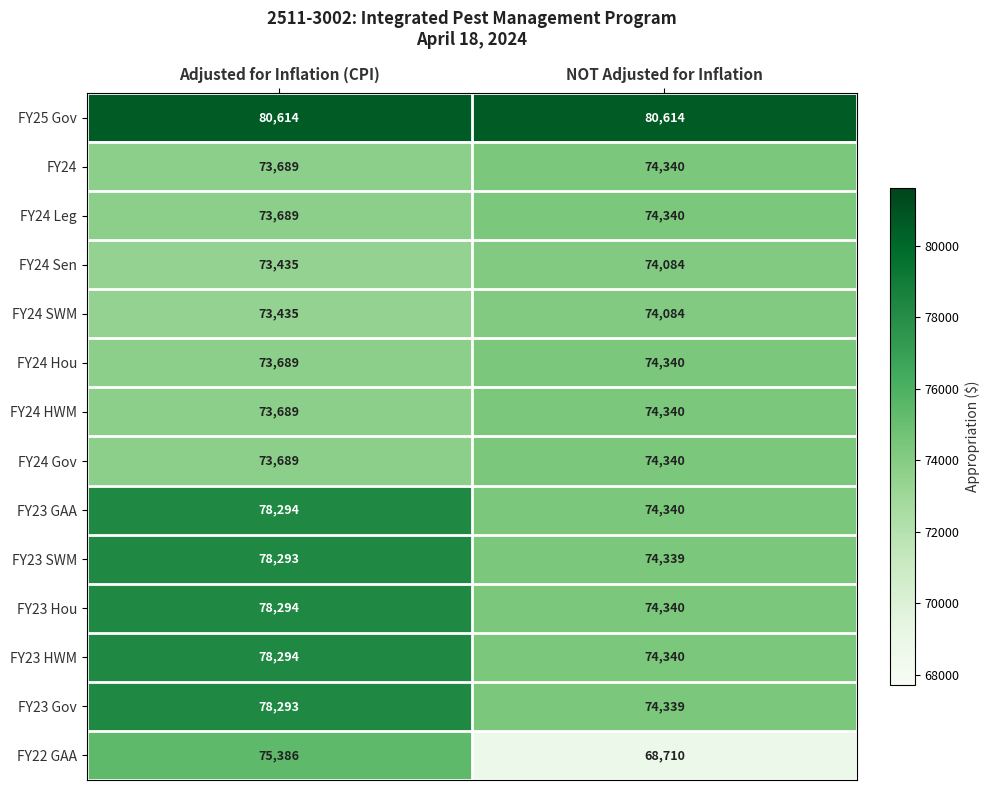

Which category has the lowest value in the FY24 HWM series?

Adjusted for Inflation (CPI)